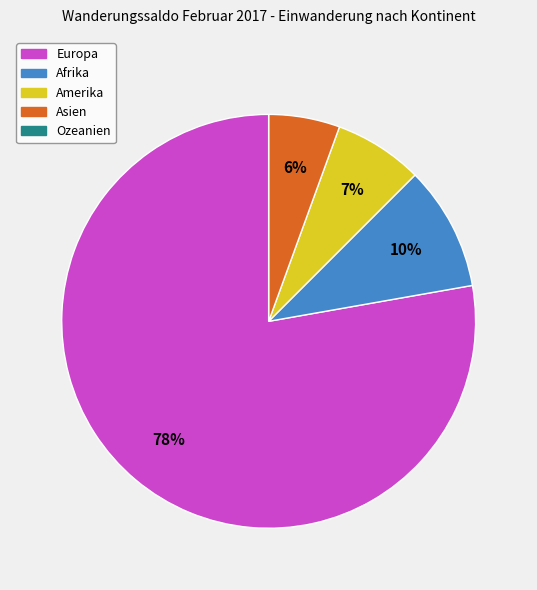

What is the majority slice?

Europa